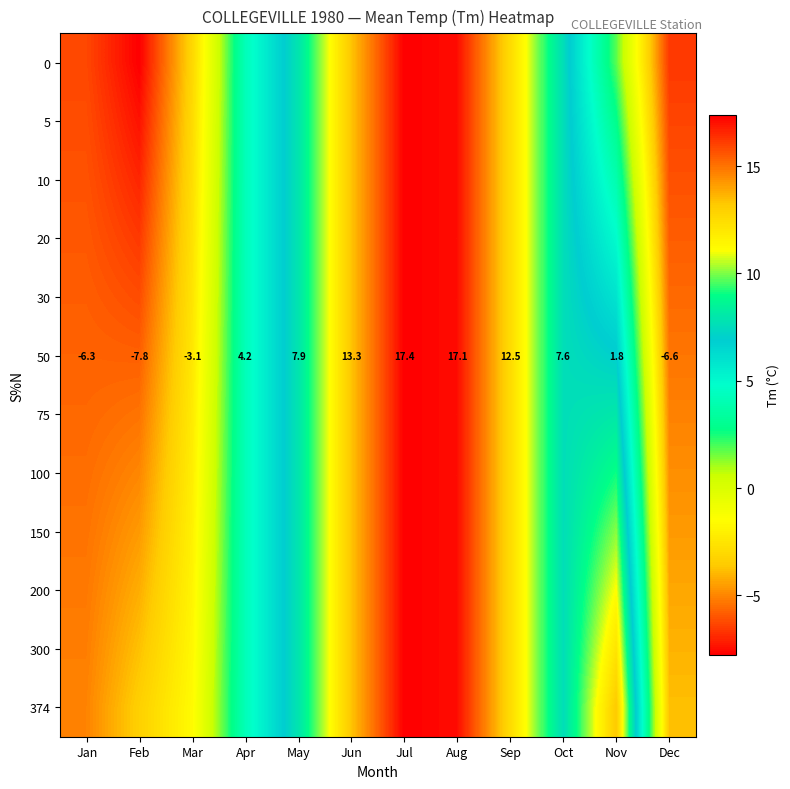

Rank the categories by 50 value from highest to lowest.

Jul, Aug, Jun, Sep, May, Oct, Apr, Nov, Mar, Jan, Dec, Feb